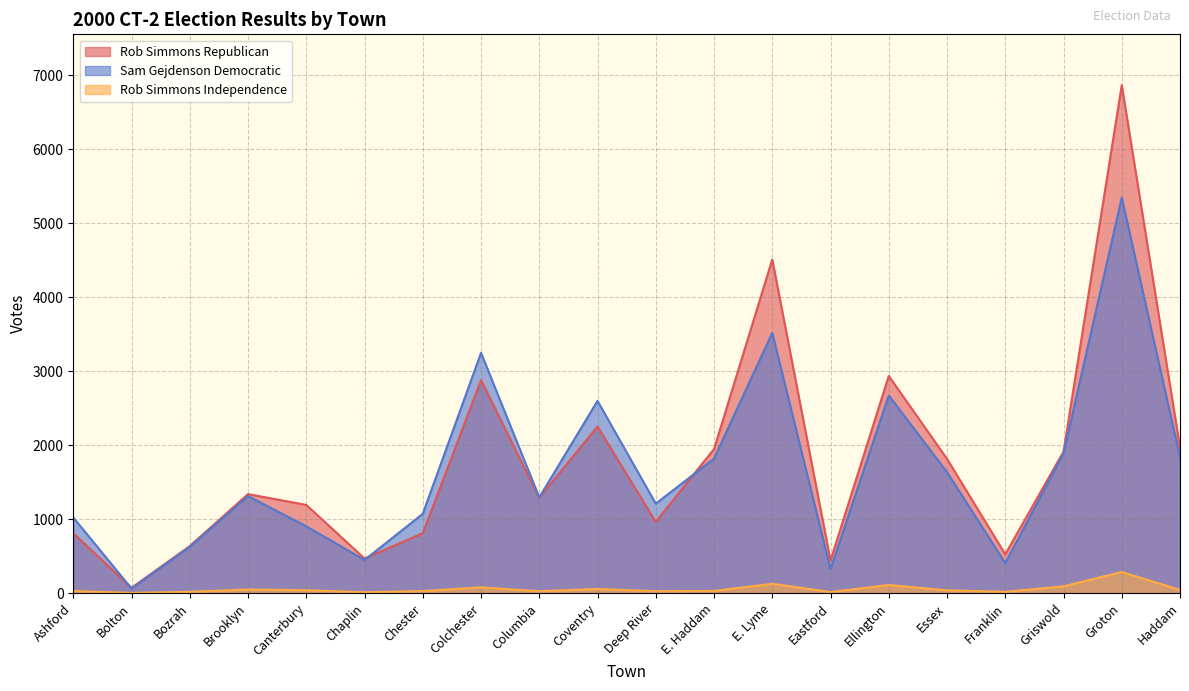

How many lines are shown in the chart?

3